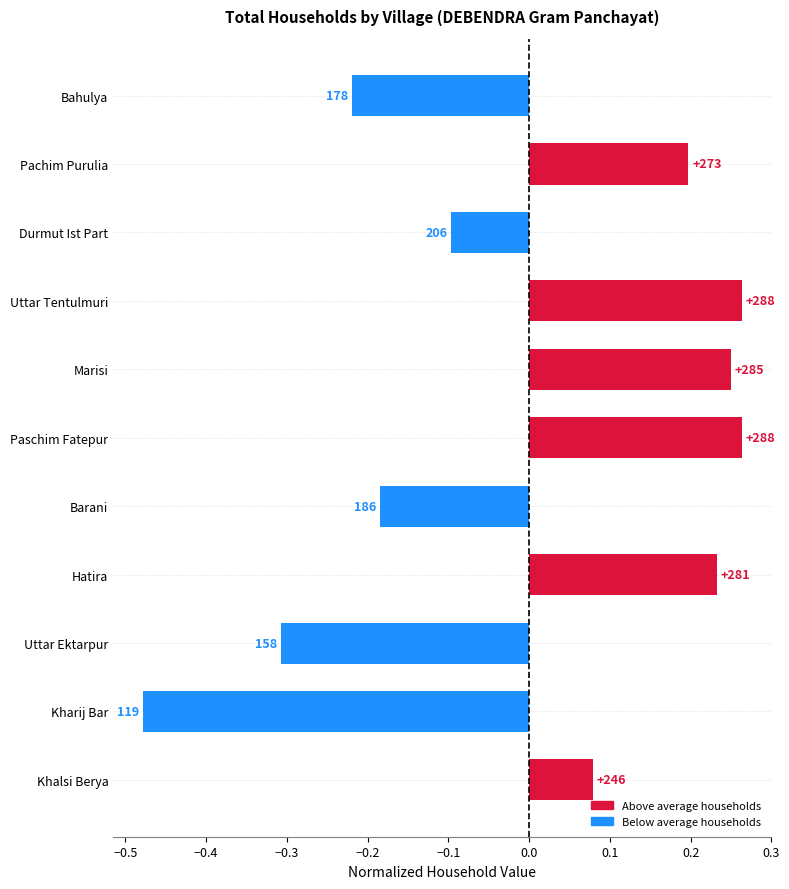

What is the difference between the second highest and minimum values?

0.7